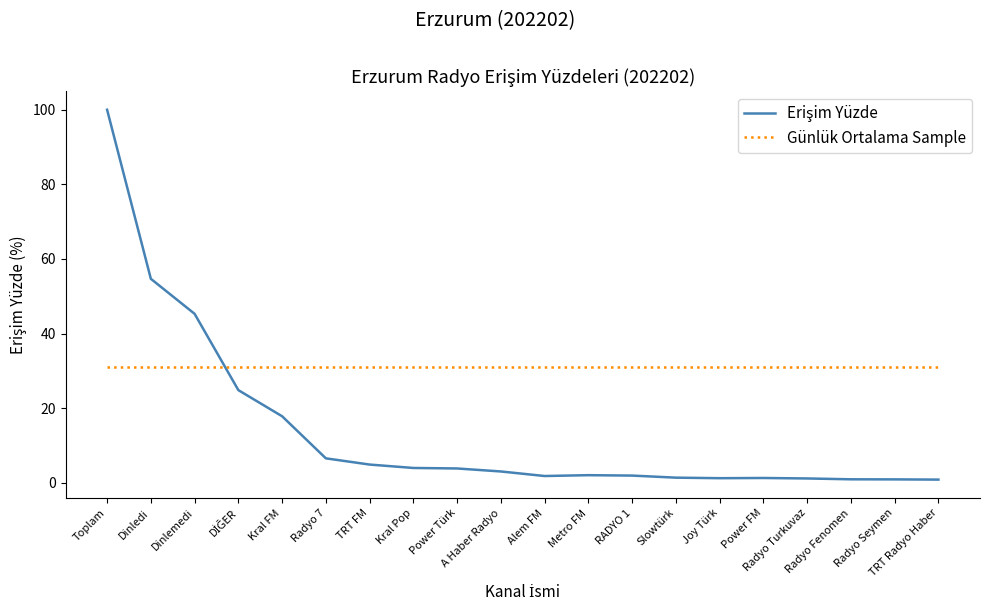

Which series has the largest total across all categories?

Günlük Ortalama Sample